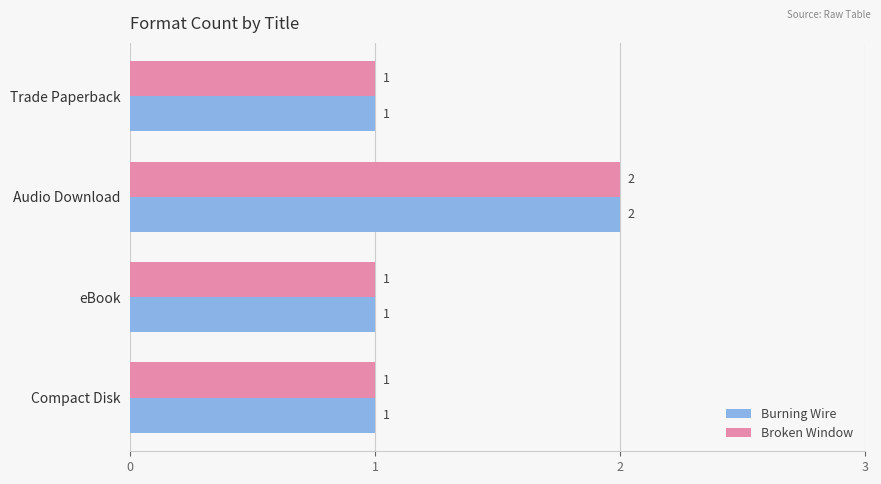

The Burning Wire series shows 2 at Trade Paperback. True or false?

False